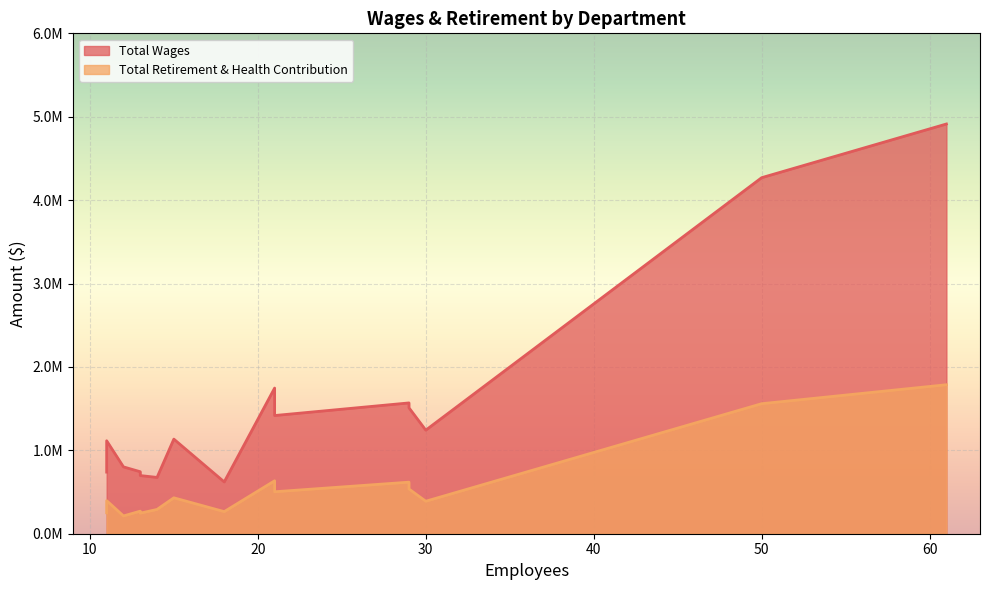

List the series in order of their peak value, highest first.

Total Wages, Total Retirement & Health Contribution